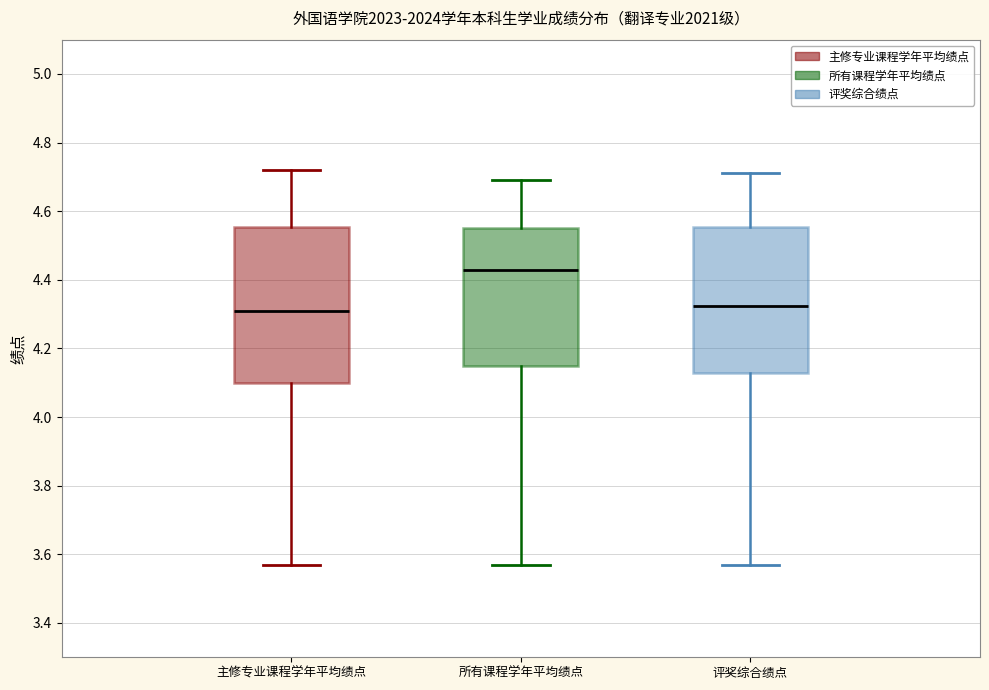

Which box's median line is the highest?

所有课程学年平均绩点